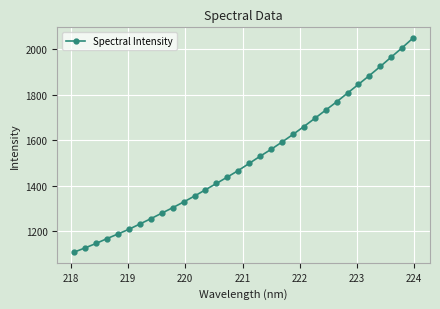

What is the minimum value shown in the chart?

1109.6